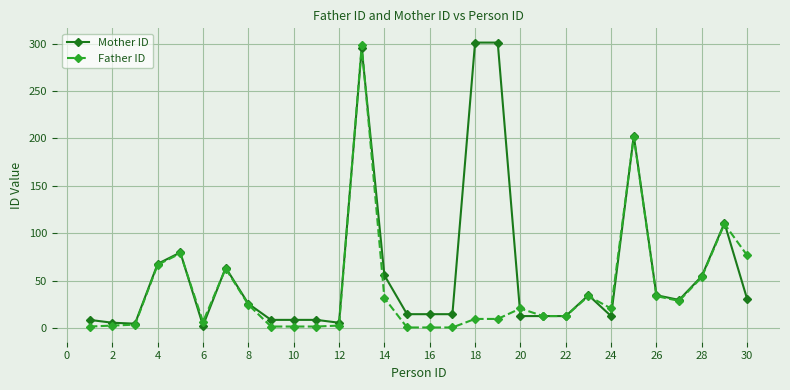

True or false: Father ID has more than 1 interior local peaks.

True